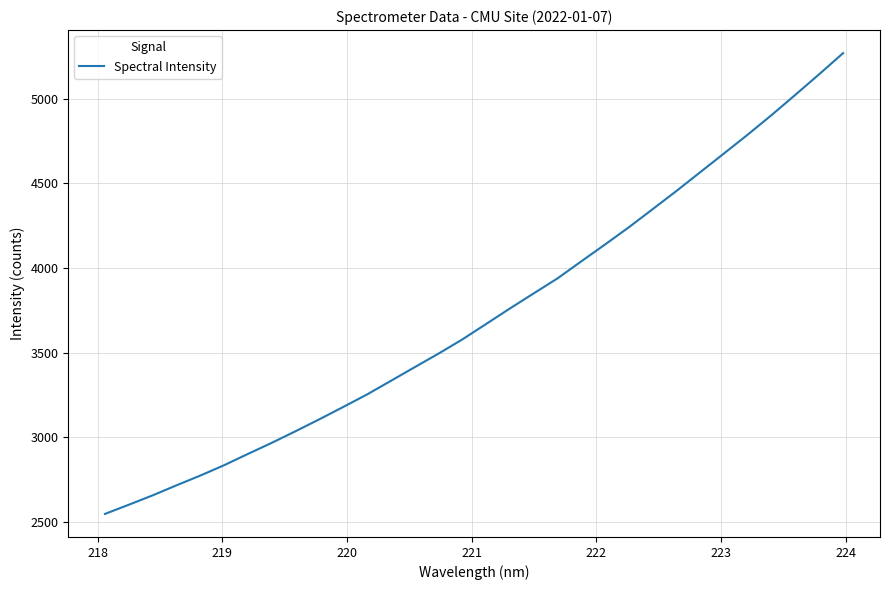

What is the difference between the maximum and minimum values?

2722.0